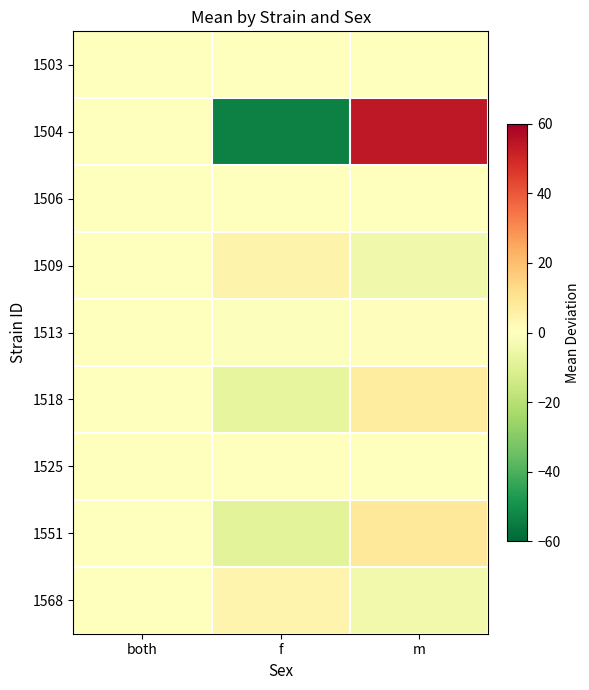

What is the greatest value displayed?

53.7